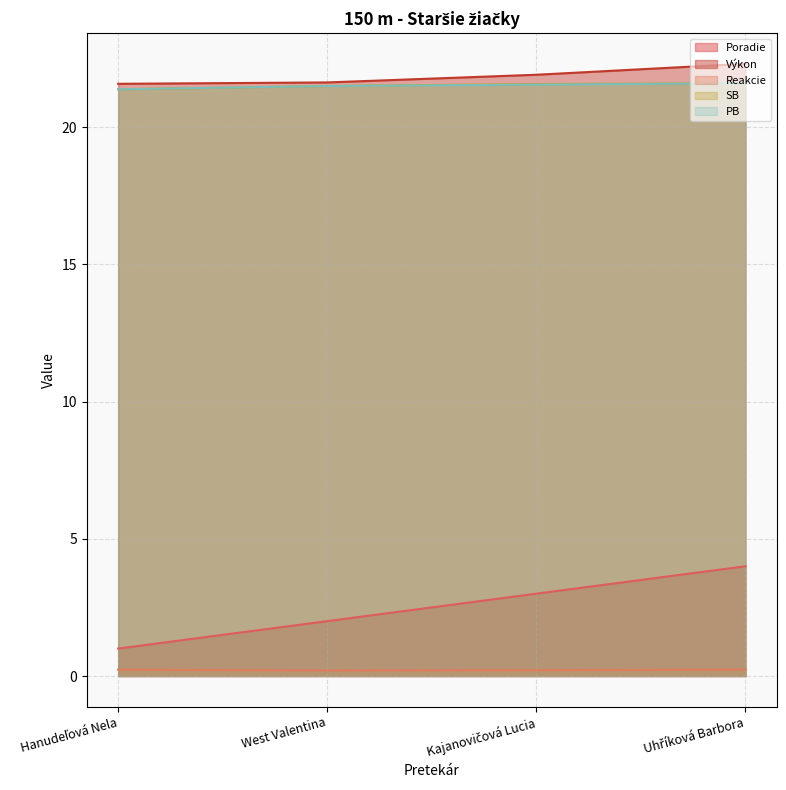

How many distinct data groups are displayed?

5